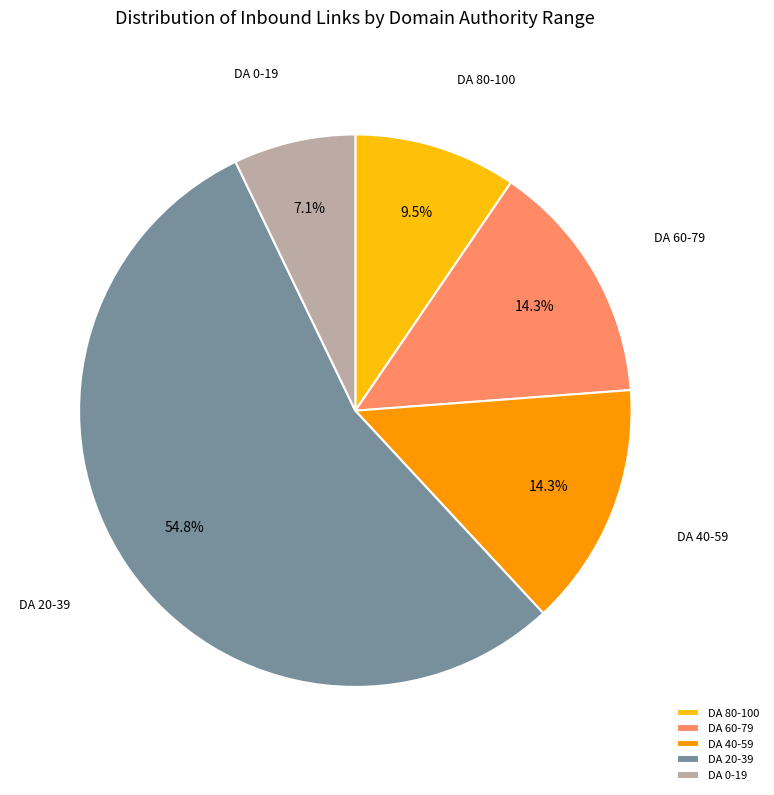

Which has a higher value, DA 60-79 or DA 0-19?

DA 60-79